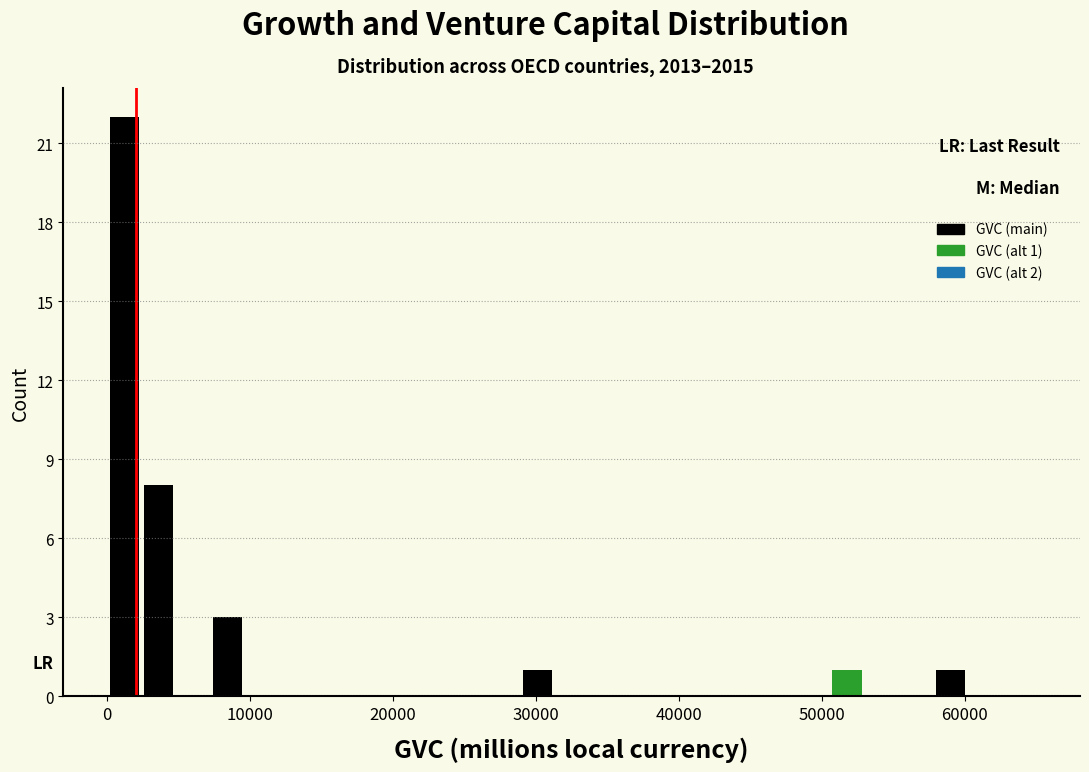

Read against the x-axis, roughly where is the centre of the tallest bar?

1000